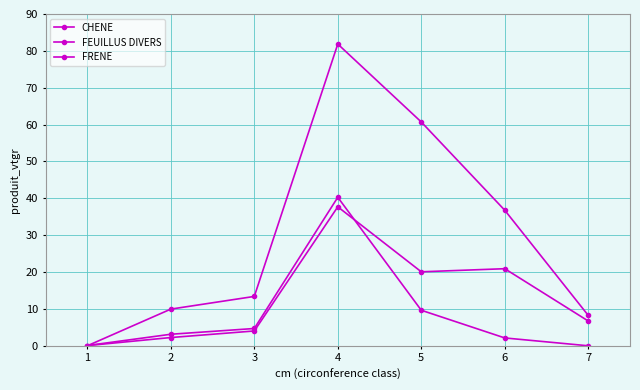

Is the value of CHENE at 4 greater than the value of FEUILLUS DIVERS at 1?

Yes